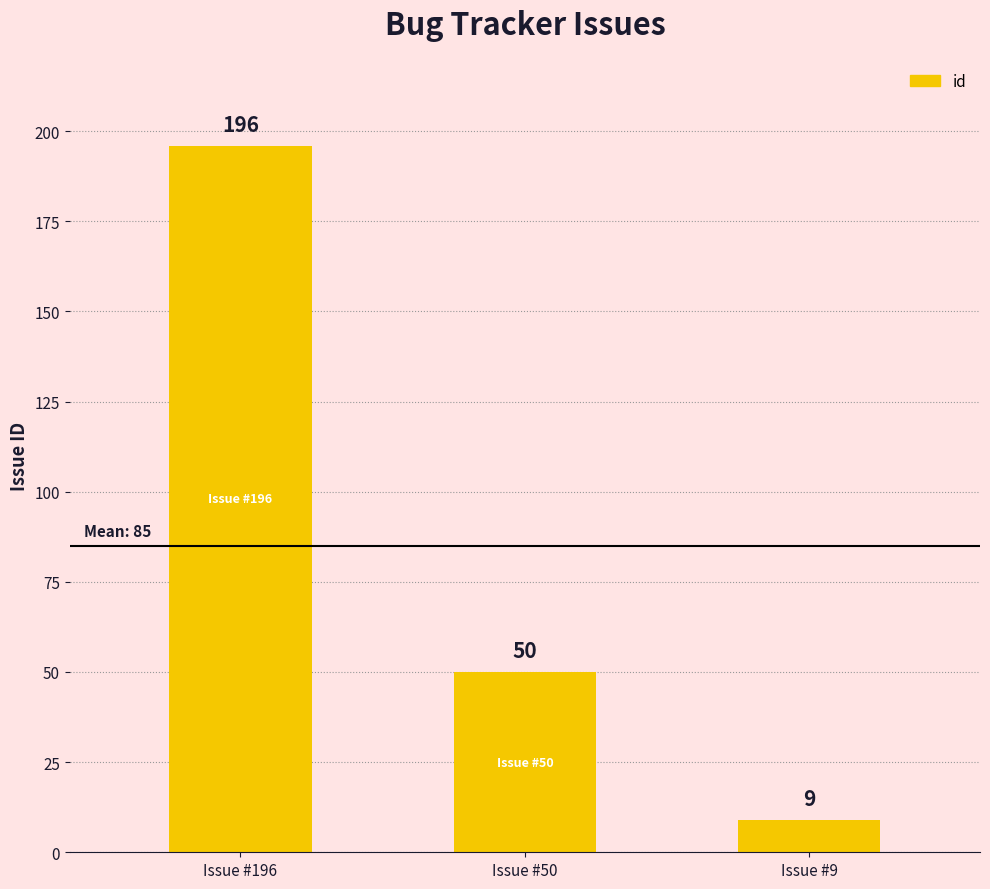

What is the change in value from Issue #50 to Issue #9?

-41